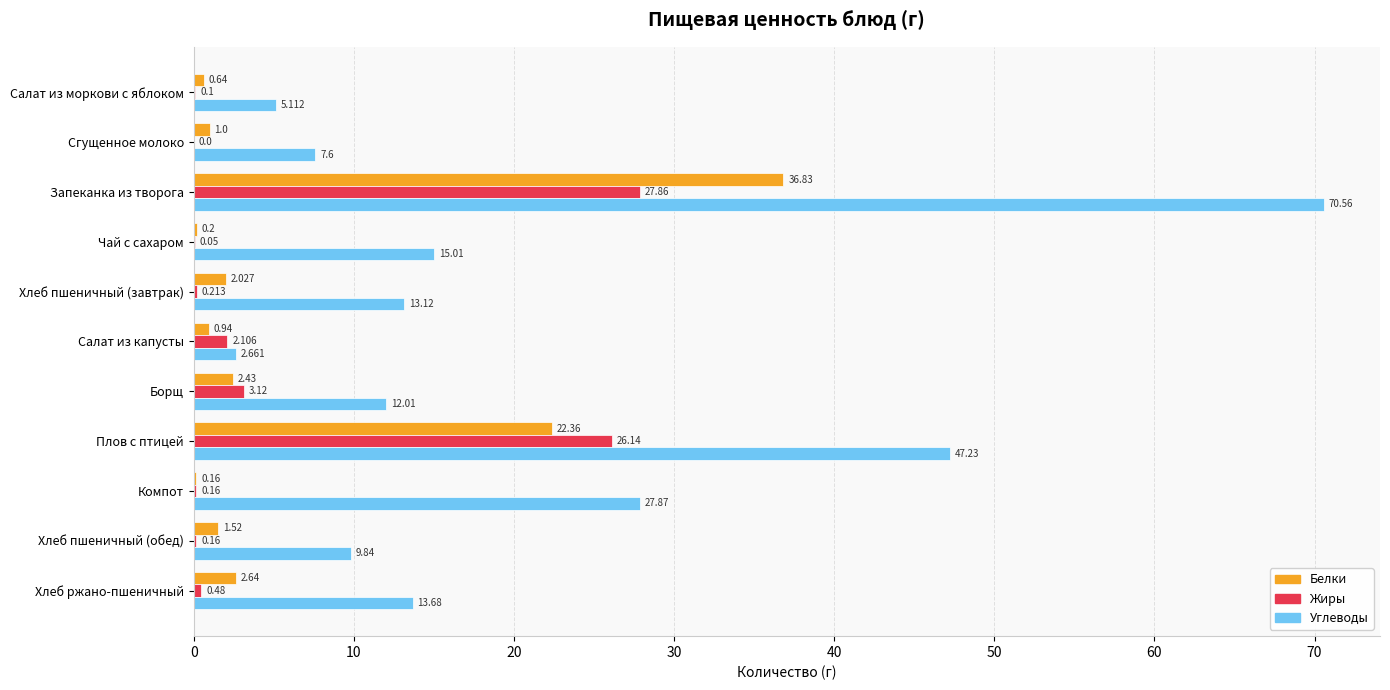

Where is Углеводы nearest to the value 36?

Компот